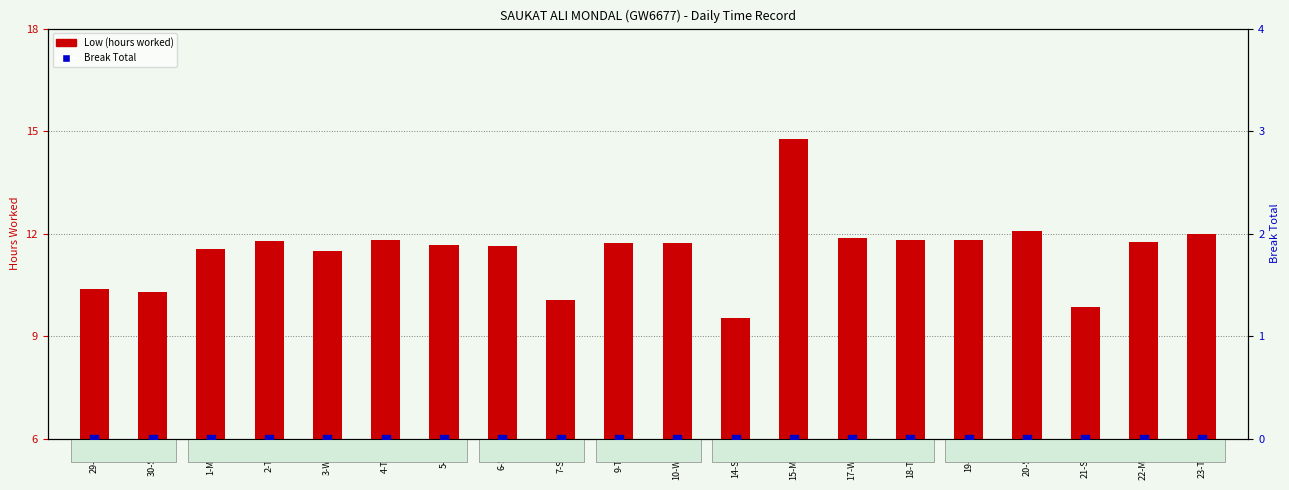

At which category is the sum across all series the highest?

15-Mon